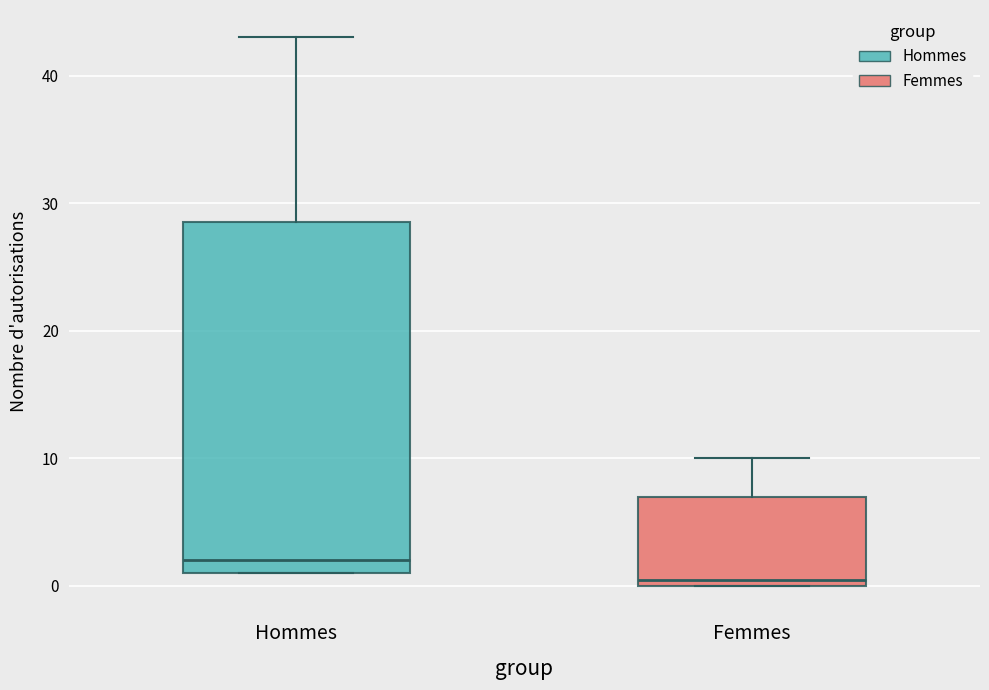

Which box is the tallest, from its lower edge to its upper edge?

Hommes